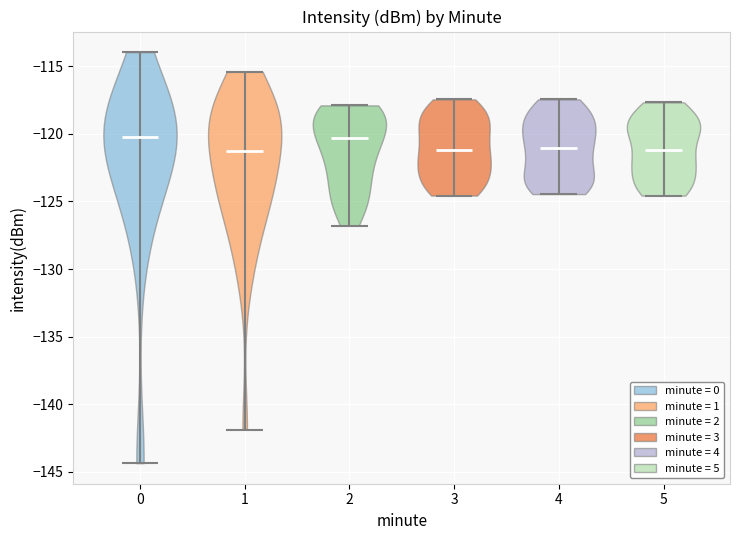

Reading left to right, read every violin against the y-axis: where its median line is, and the lowest and highest points it reaches. The values are not printed on the chart, so give them approximately, as read against the axis.

0: median line -120.0, lowest point -144.5, highest point -114.0
1: median line -121.5, lowest point -142.0, highest point -115.5
2: median line -120.5, lowest point -127.0, highest point -118.0
3: median line -121.0, lowest point -124.5, highest point -117.5
4: median line -121.0, lowest point -124.5, highest point -117.5
5: median line -121.0, lowest point -124.5, highest point -117.5